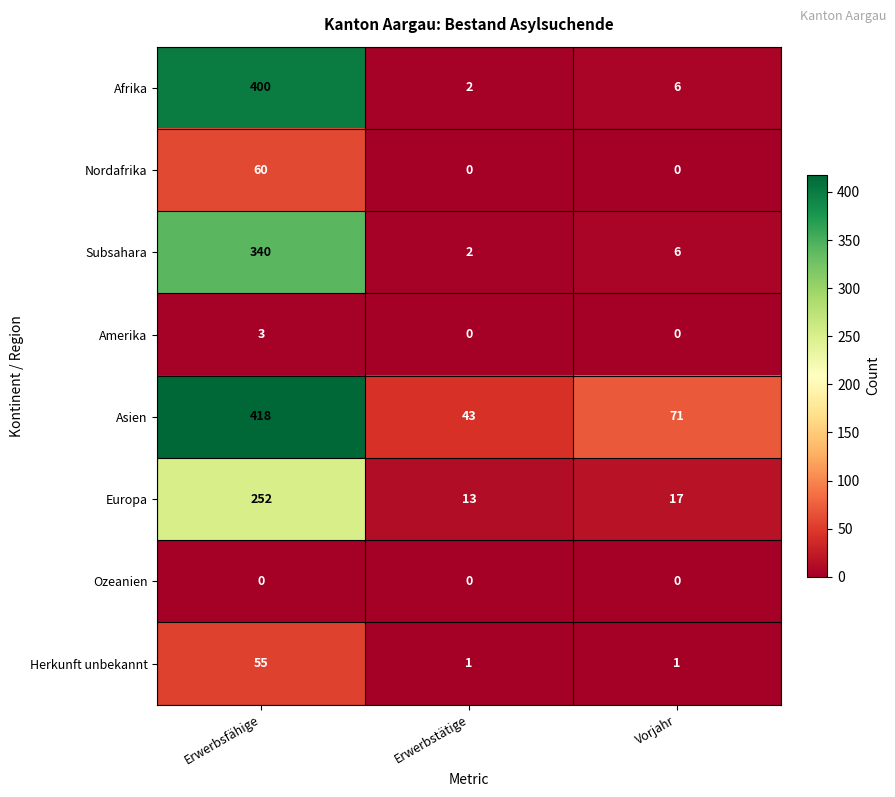

Reading left to right, extract all data points from this chart.

Afrika: 400	2	6
Nordafrika: 60	0	0
Subsahara: 340	2	6
Amerika: 3	0	0
Asien: 418	43	71
Europa: 252	13	17
Ozeanien: 0	0	0
Herkunft unbekannt: 55	1	1